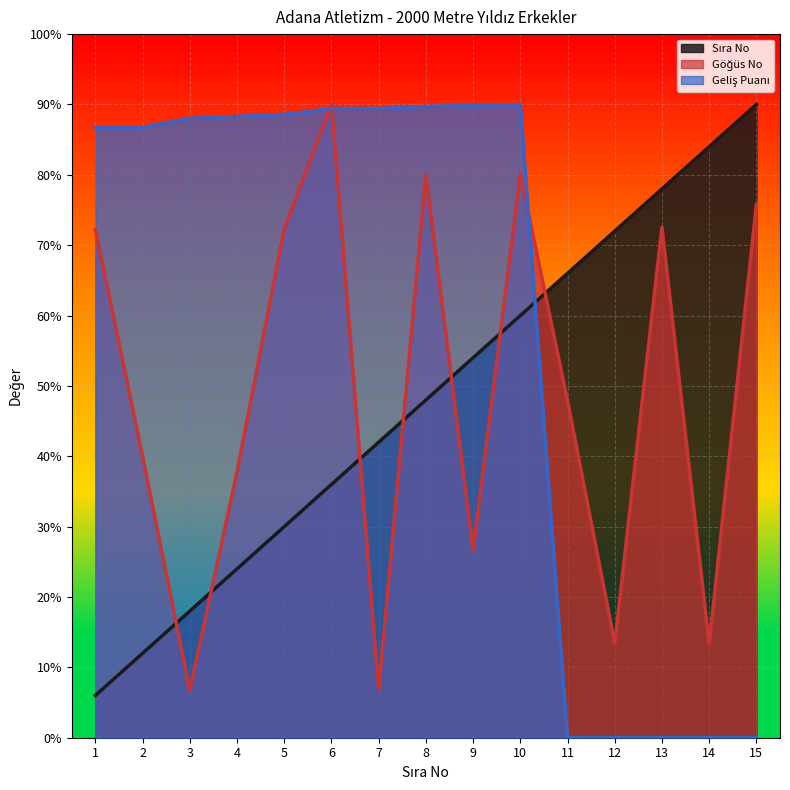

The value of Geliş Puanı at 4 is 618.2. True or false?

True